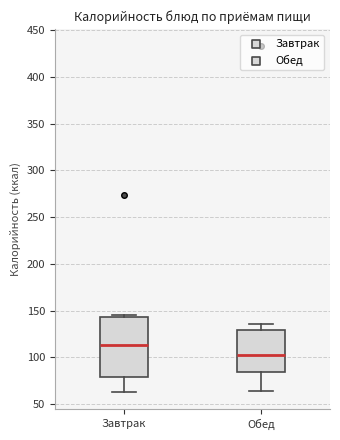

Where does the median line of the box for Завтрак sit on the y-axis? The values are not printed on the chart, so give them approximately, as read against the axis.

115